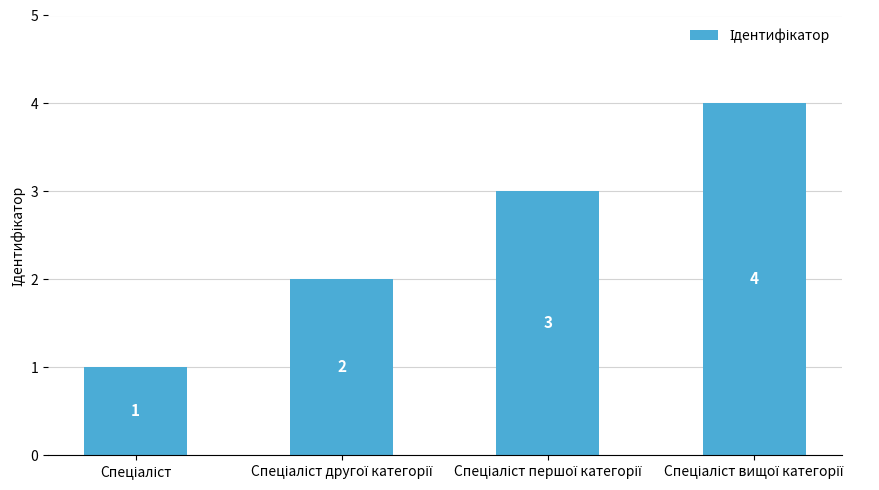

What is the minimum value shown in the chart?

1